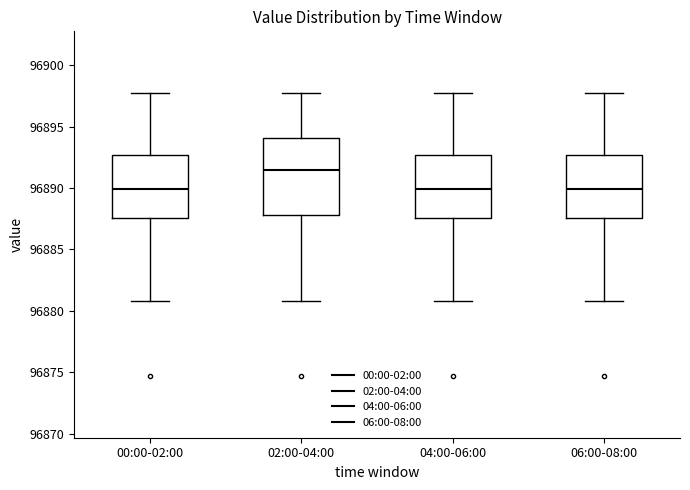

Reading left to right, read every box against the y-axis: the position of its median line, the range the box covers, and the ends of its whiskers. The values are not printed on the chart, so give them approximately, as read against the axis.

00:00-02:00: median 96890.0, box 96887.5 to 96892.5, whiskers 96881.0 to 96898.0
02:00-04:00: median 96891.5, box 96888.0 to 96894.0, whiskers 96881.0 to 96898.0
04:00-06:00: median 96890.0, box 96887.5 to 96892.5, whiskers 96881.0 to 96898.0
06:00-08:00: median 96890.0, box 96887.5 to 96892.5, whiskers 96881.0 to 96898.0